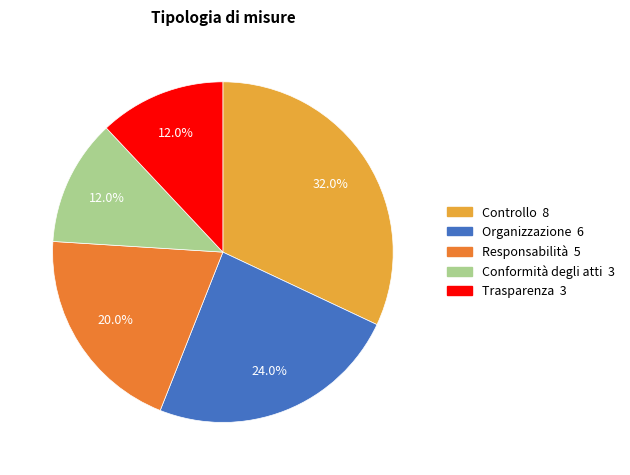

Does any single category account for the majority?

No